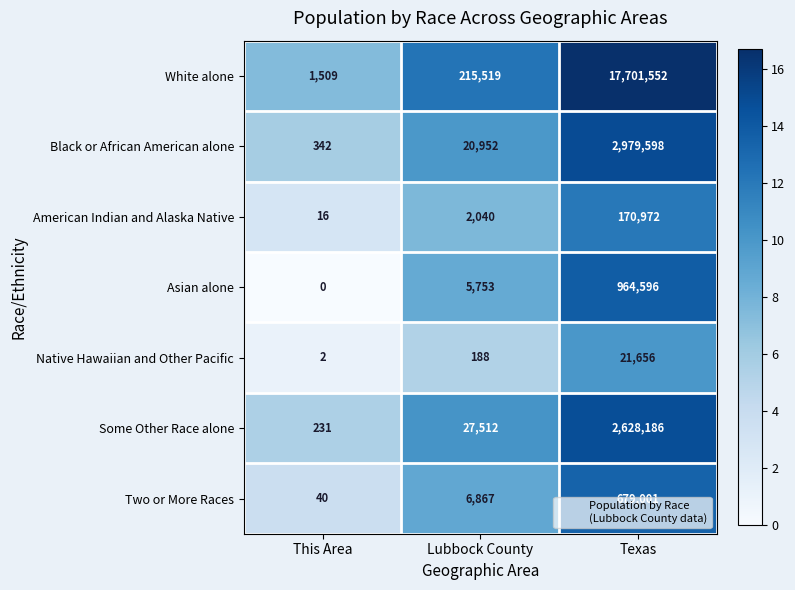

Between This Area and Lubbock County, which series saw the biggest shift?

White alone